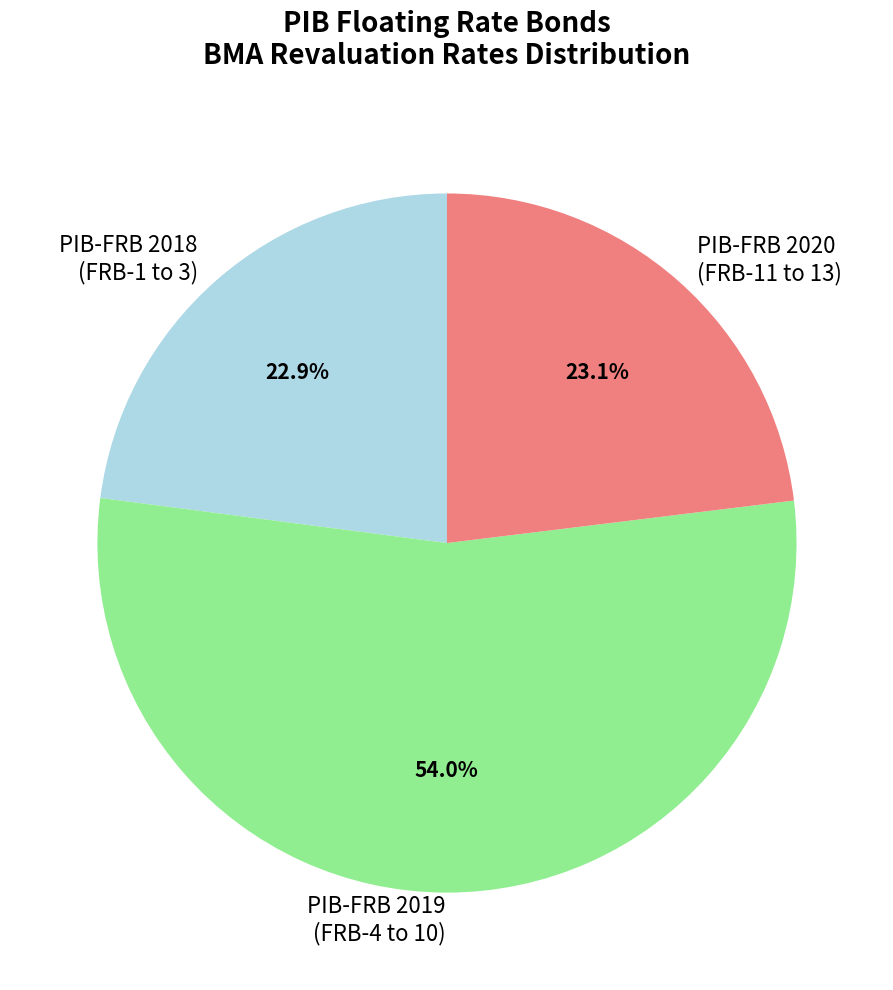

Count the number of slices in the pie.

3